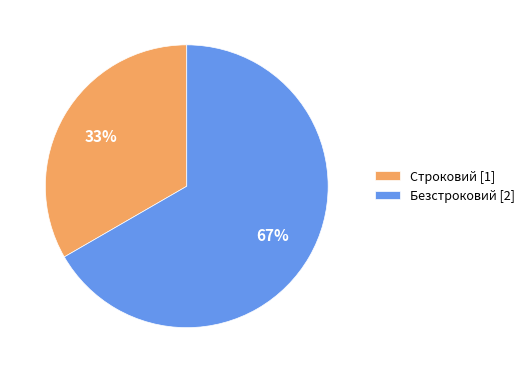

Is it true that Безстроковий is 67% of the pie?

True